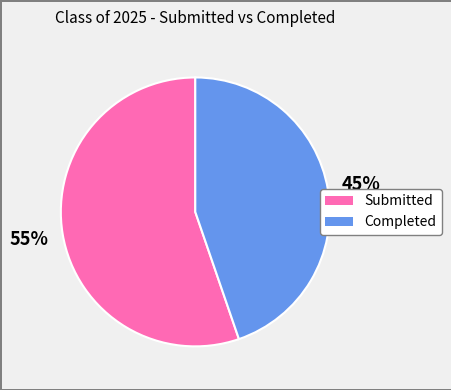

Is there a majority slice in this chart?

Yes